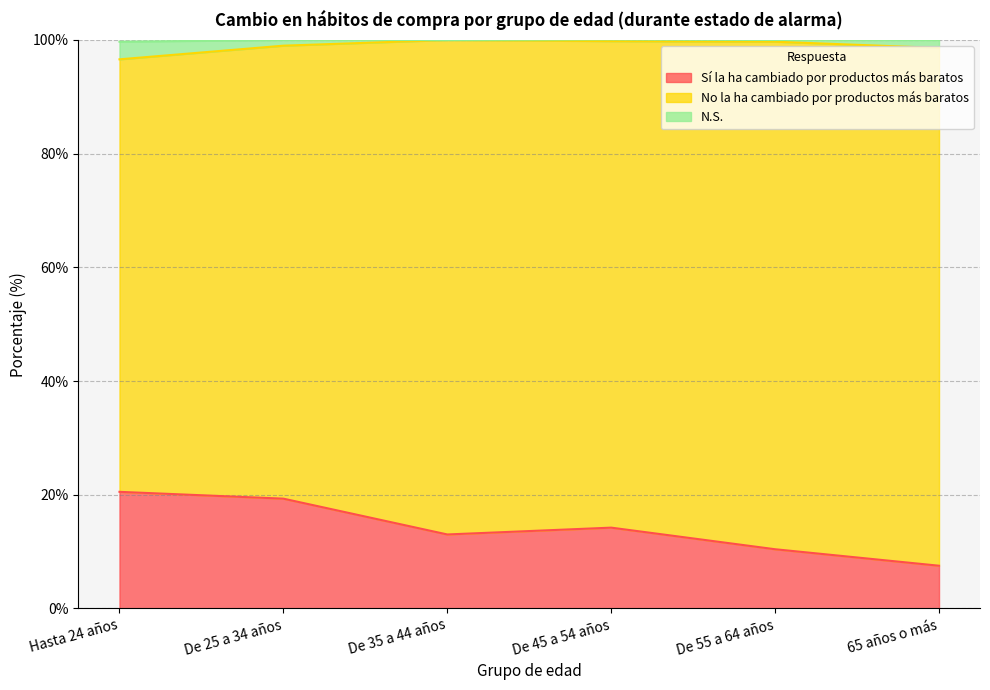

True or false: Sí la ha cambiado por productos más baratos and N.S. cross at least once.

False